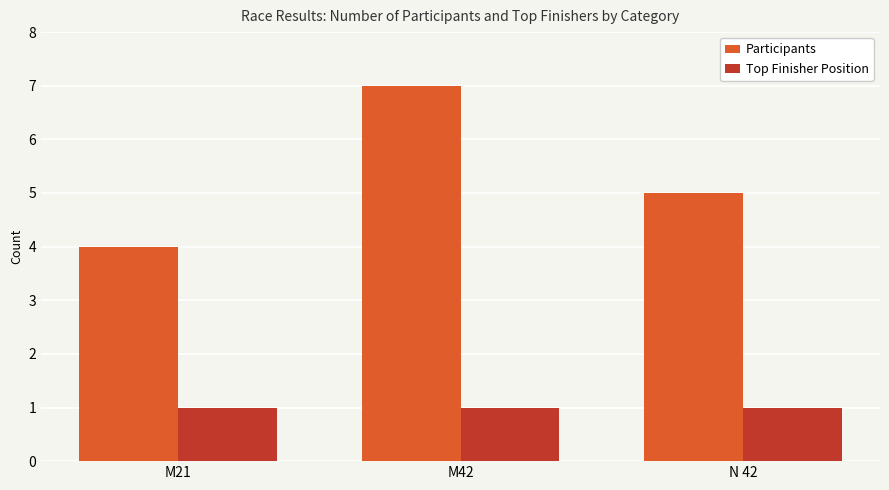

True or false: Top Finisher Position has a value of 2 at N 42.

False